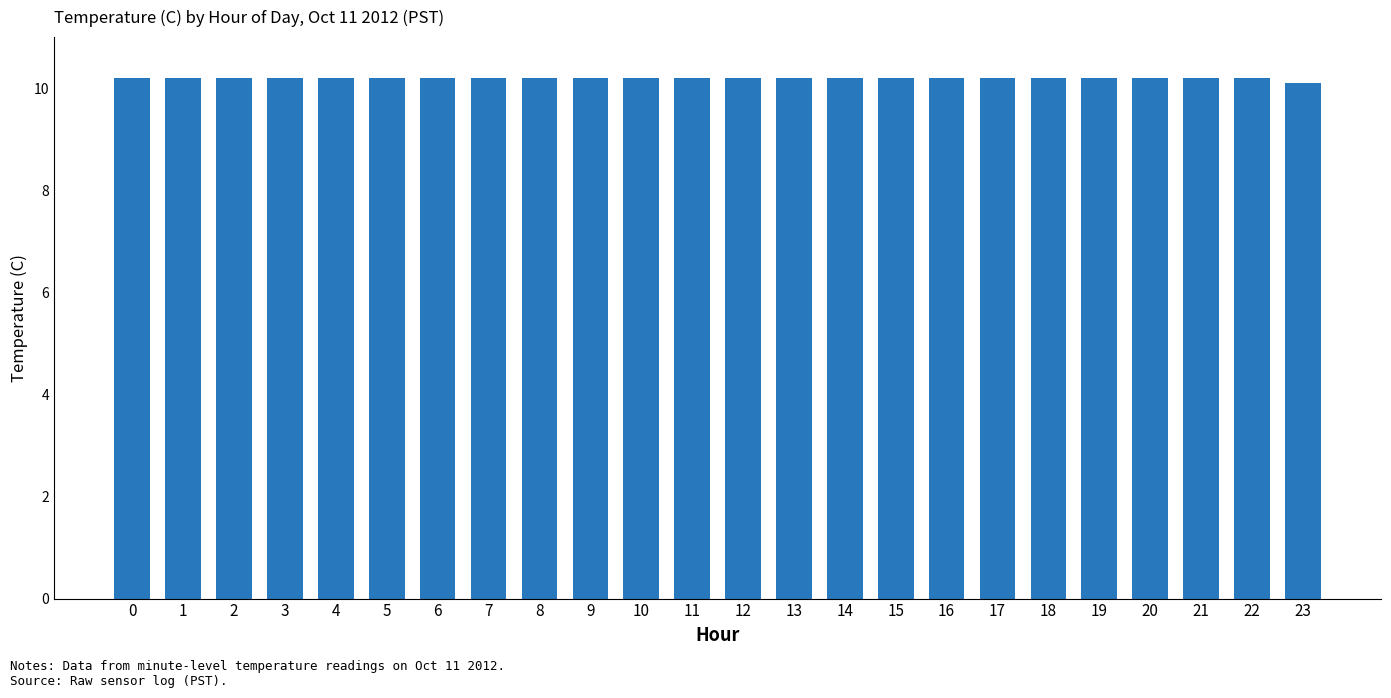

Is it true that the value at 9 is 10.2?

True